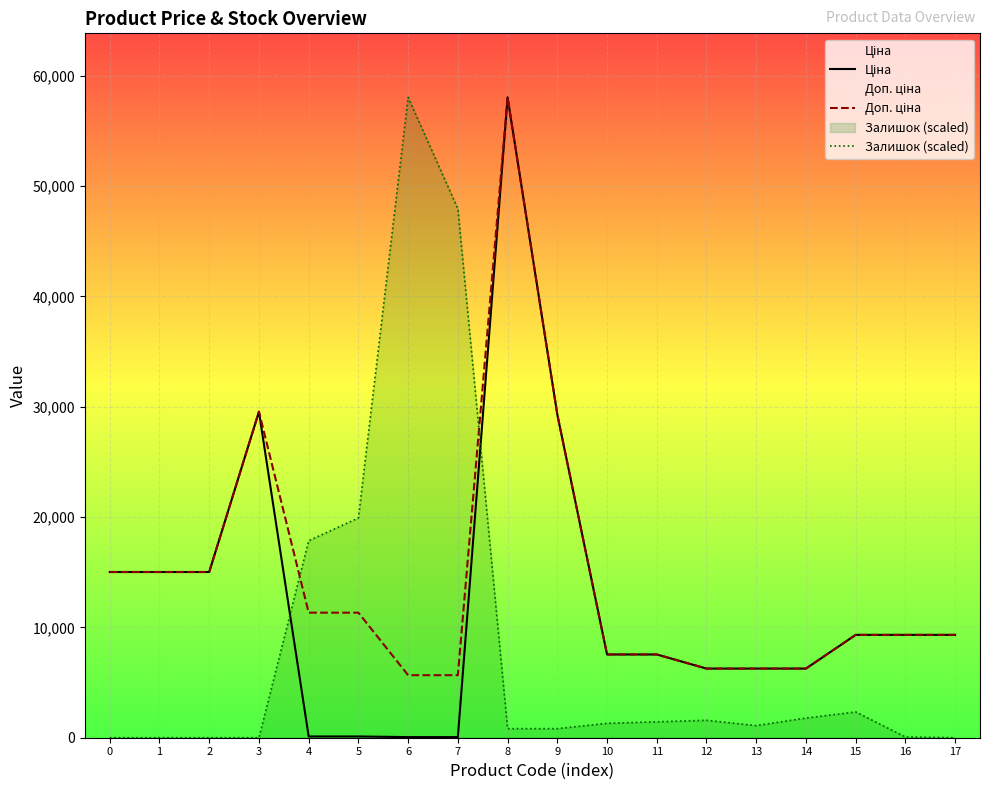

What is the difference between the Доп. ціна values at 0 and 14?

8752.5